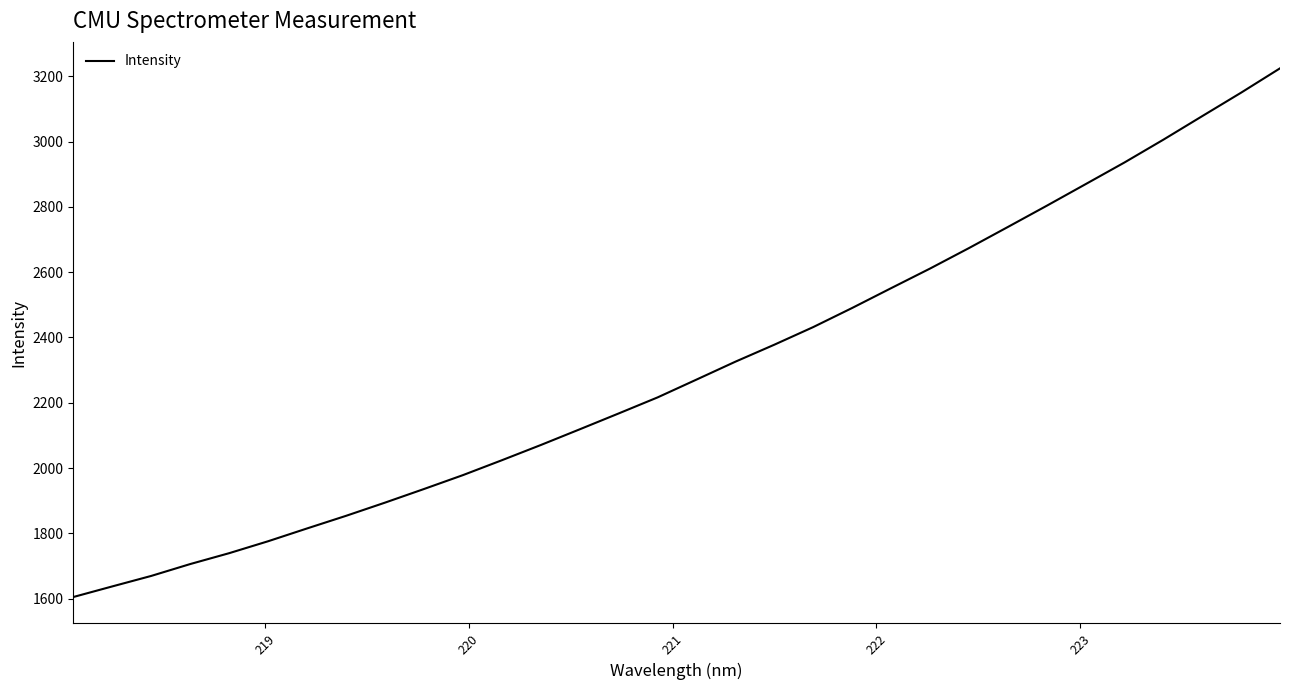

What is the average value?

2304.6